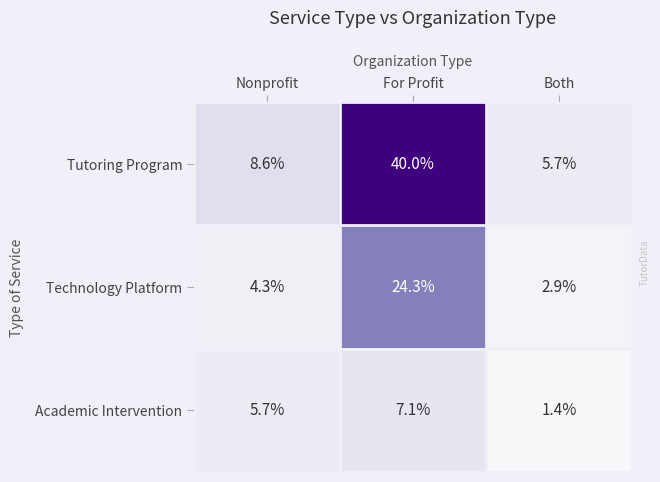

Reading right to left, extract all data points from this chart.

Tutoring Program: Both=5.7	For Profit=40.0	Nonprofit=8.6
Technology Platform: Both=2.9	For Profit=24.3	Nonprofit=4.3
Academic Intervention: Both=1.4	For Profit=7.1	Nonprofit=5.7